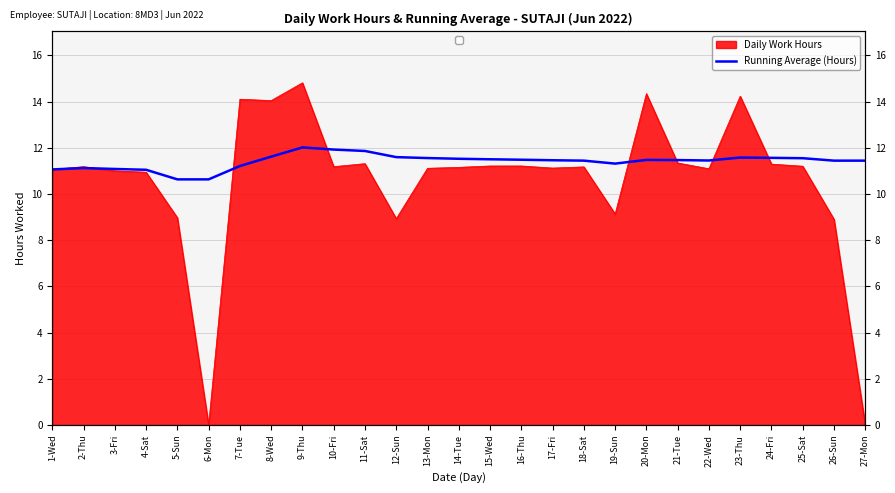

How many interior local peaks (higher than both neighbors) does the data have?

4